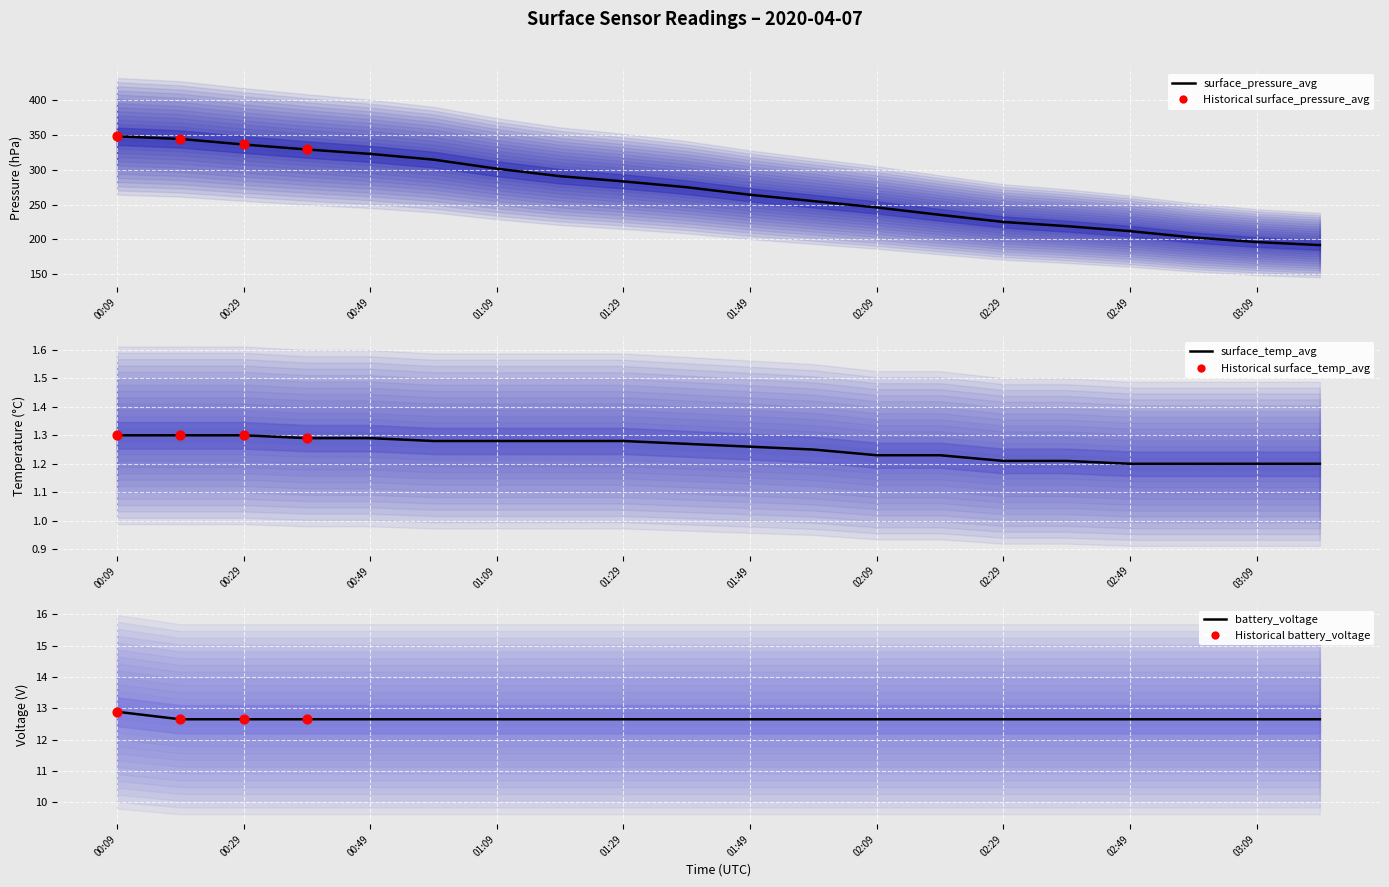

At how many categories does at least one series exceed 139?

20